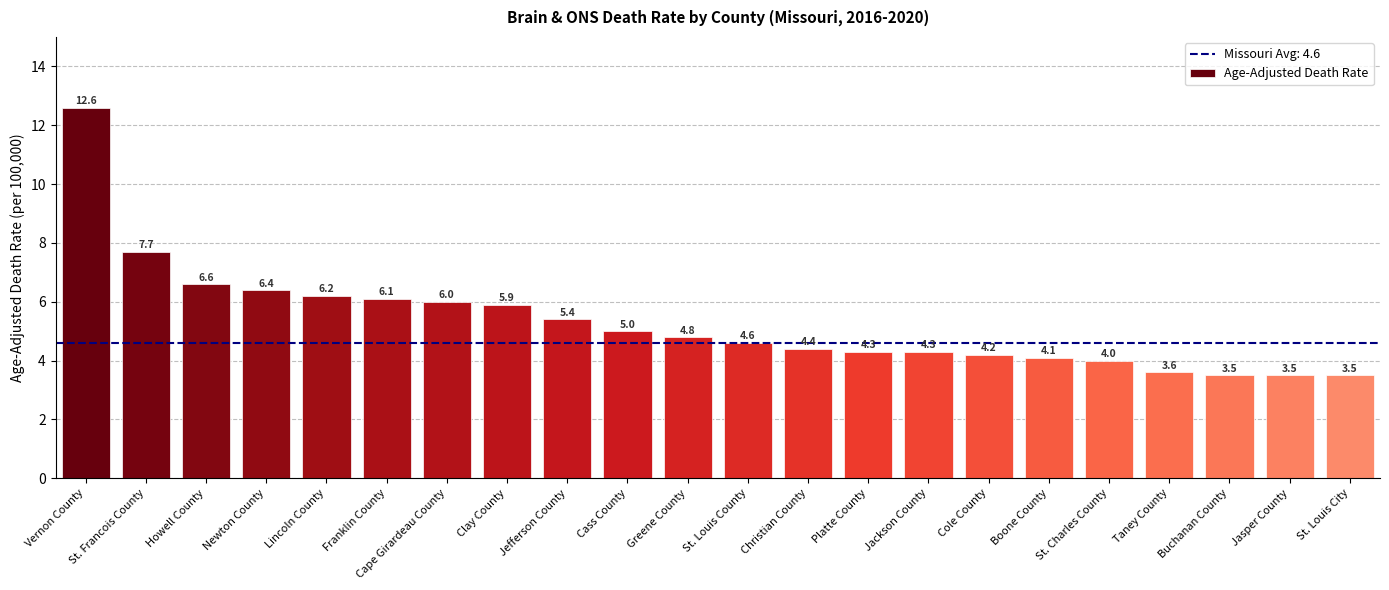

Where is the data nearest to the value 8?

St. Francois County